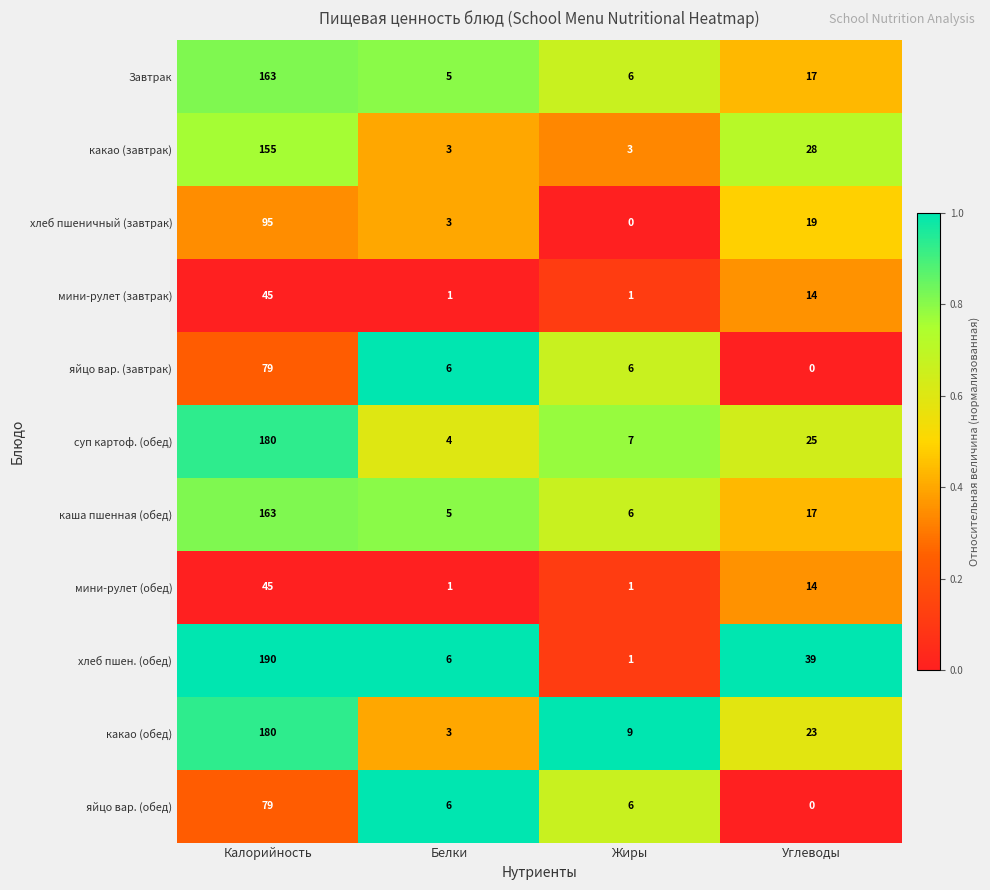

At which label is какао (обед) closest to 91?

Углеводы